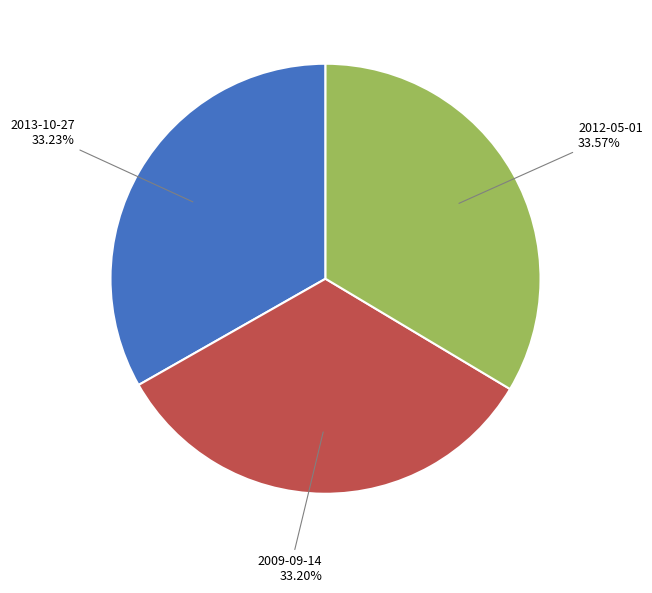

How many segments does this pie chart have?

3